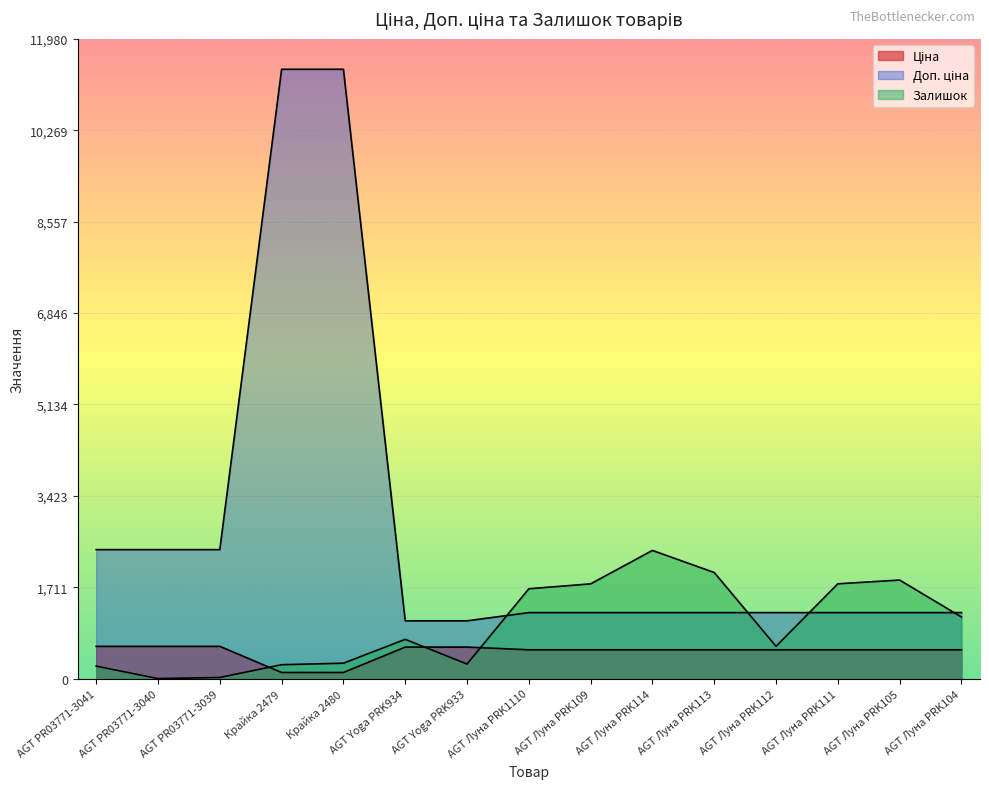

What is the average value of the Доп. ціна series?

2807.4